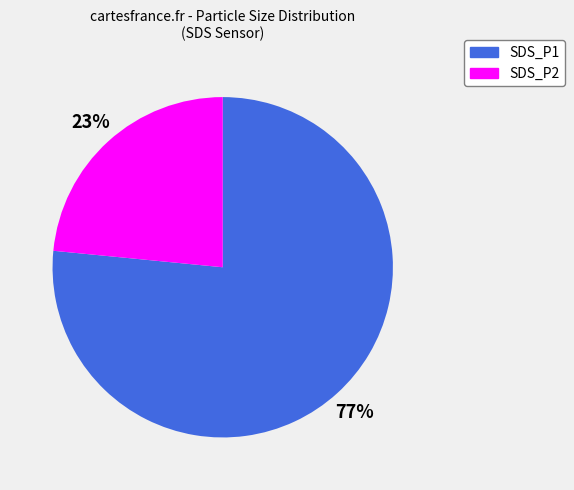

Which category has the smallest portion of the pie?

SDS_P2